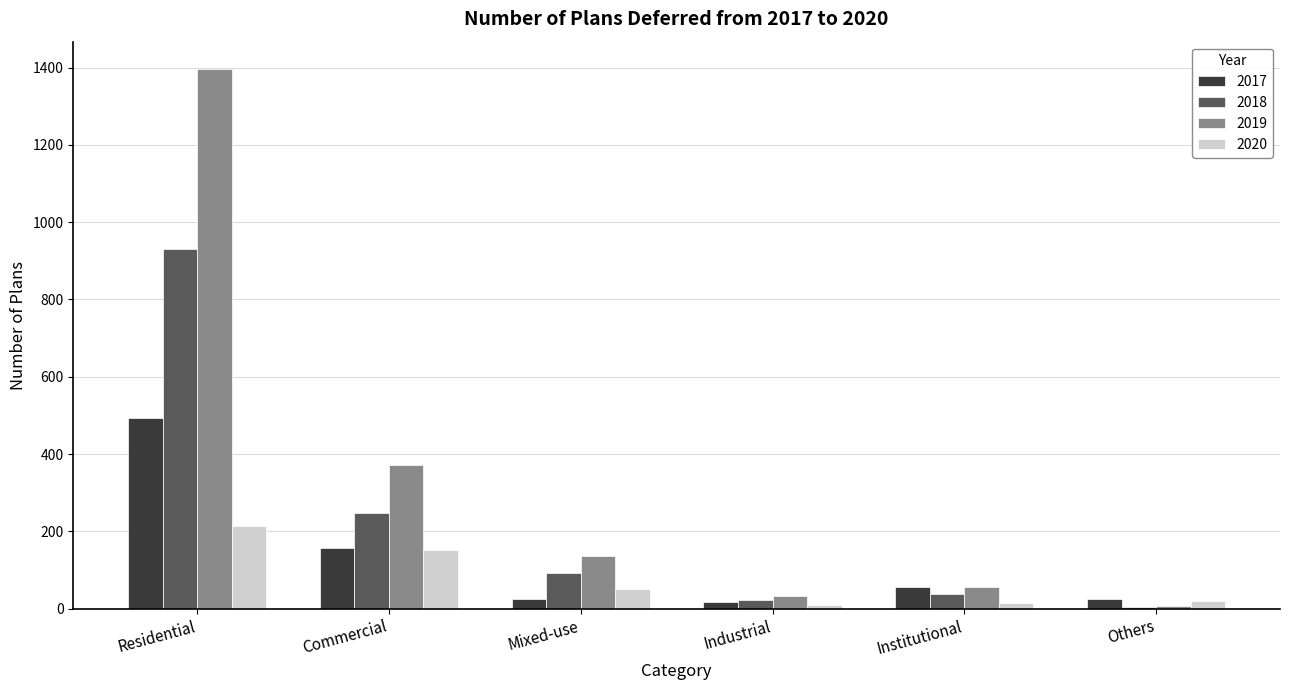

What is the label of the 5th bar from the left?

Institutional